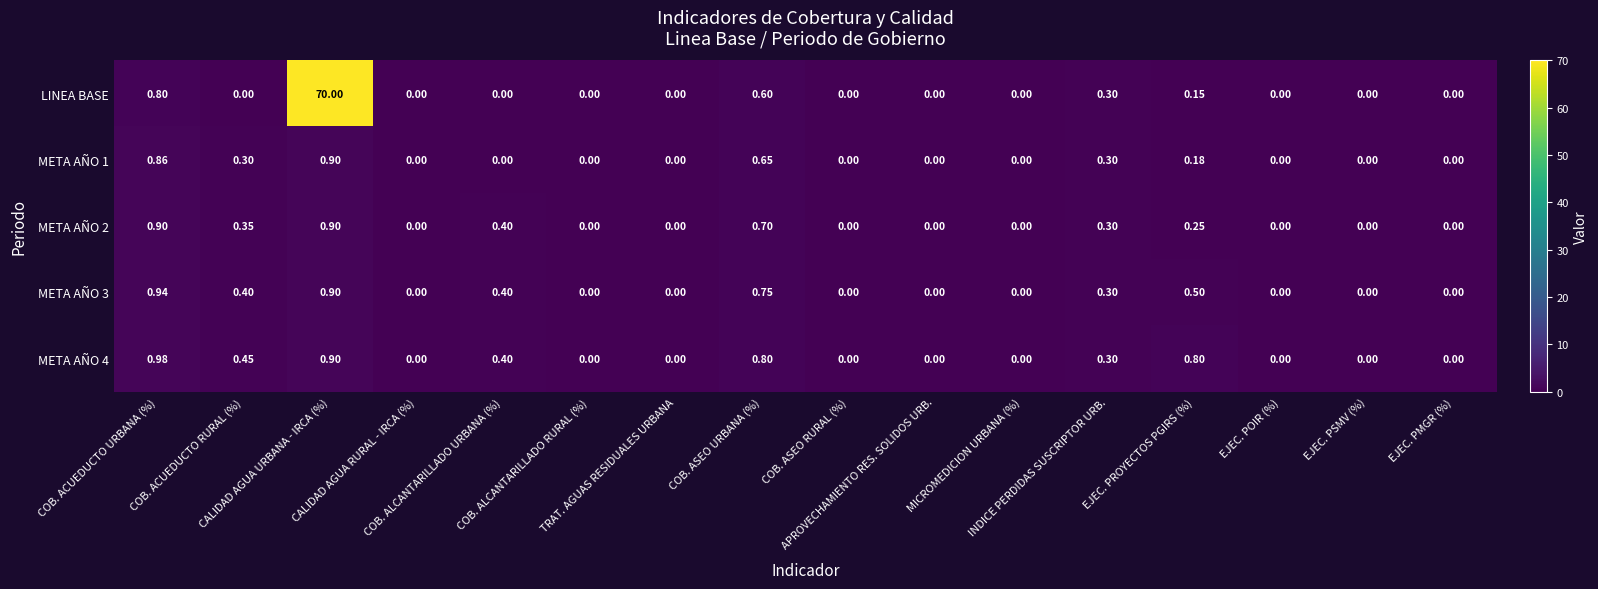

Which series has the largest range (max minus min)?

LINEA BASE